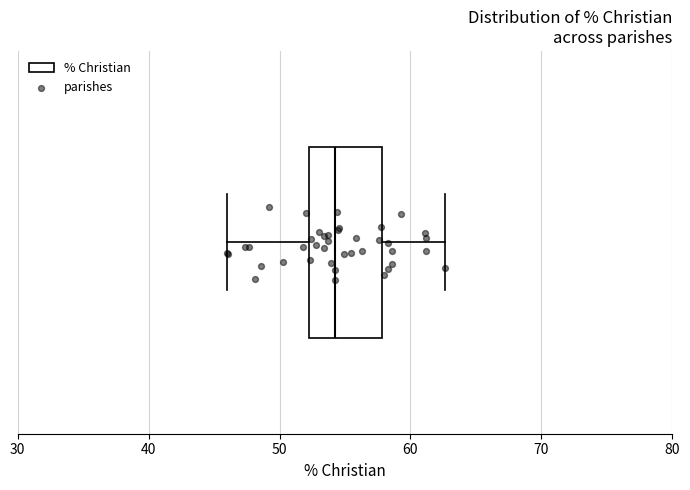

Where is the left edge of the box on the x-axis? The values are not printed on the chart, so give them approximately, as read against the axis.

52